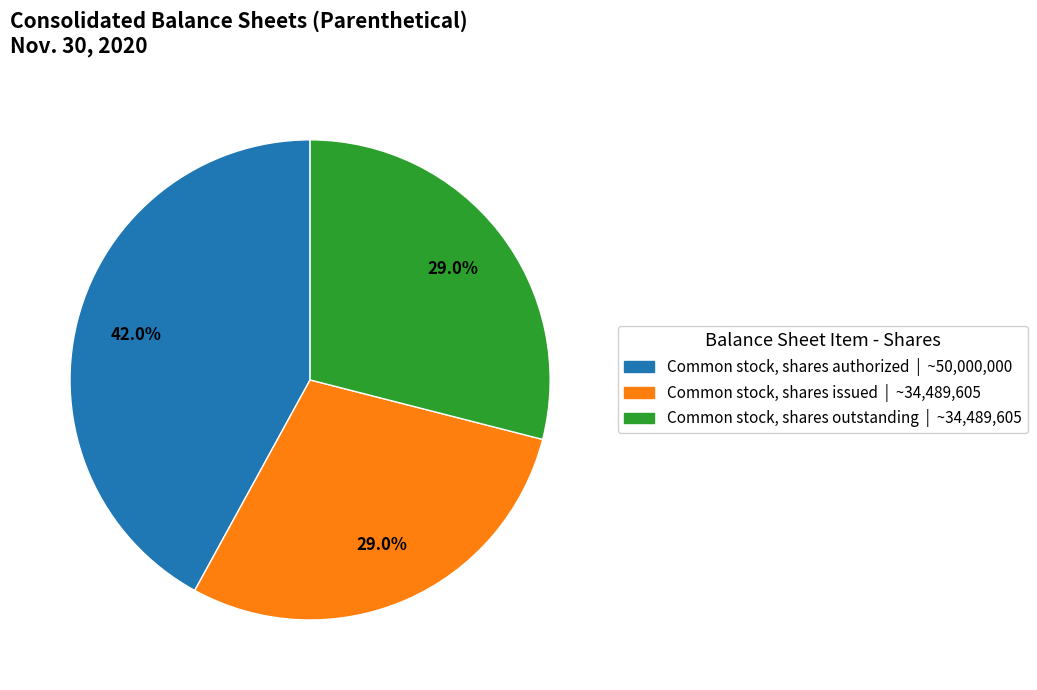

What is the ratio of the value at Common stock, shares outstanding | ~34,489,605 to the value at Common stock, shares issued | ~34,489,605?

1.0